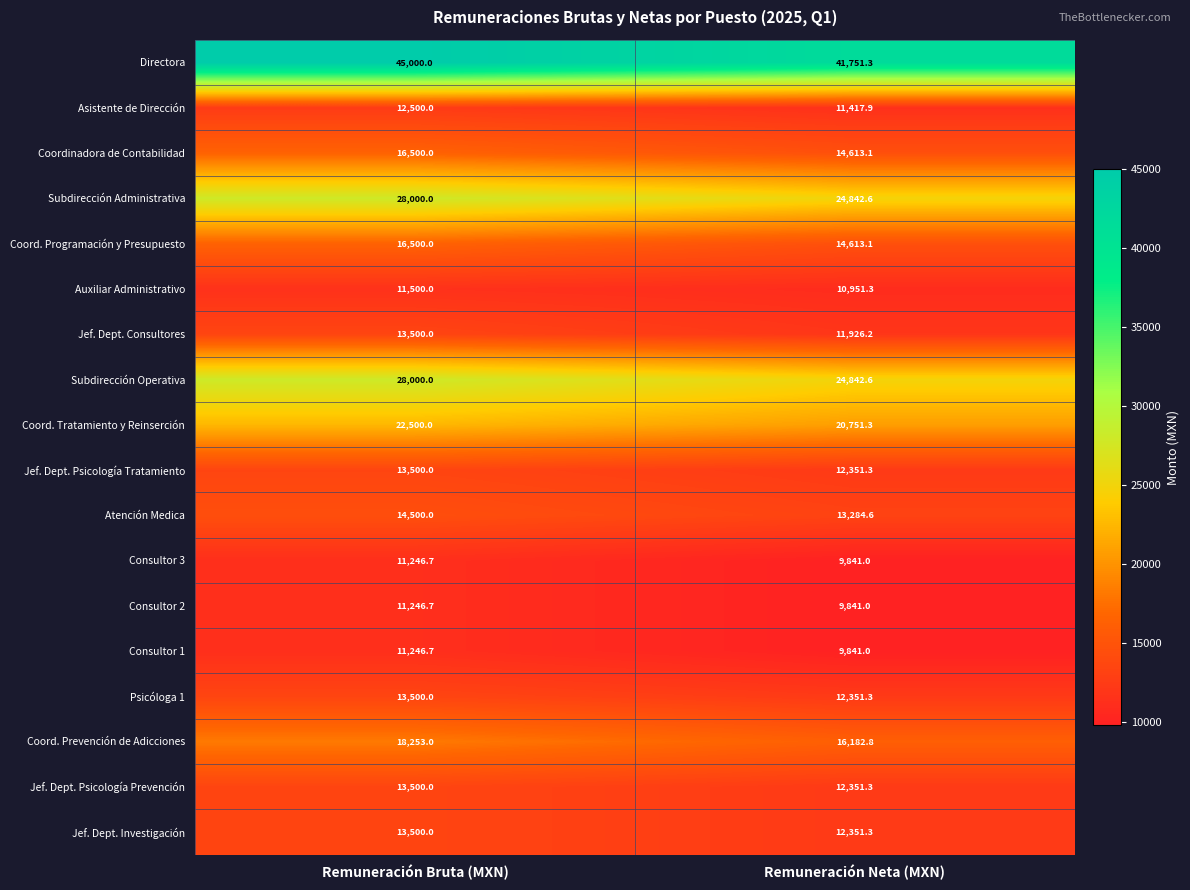

What is the sum of the Directora values at Remuneración Neta (MXN) and Remuneración Bruta (MXN)?

86751.3